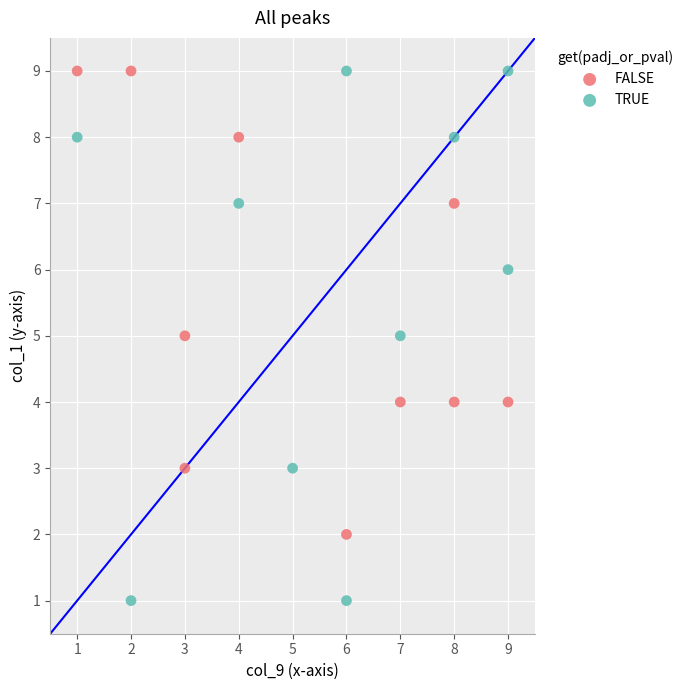

Which series has the widest spread of Y values?

TRUE